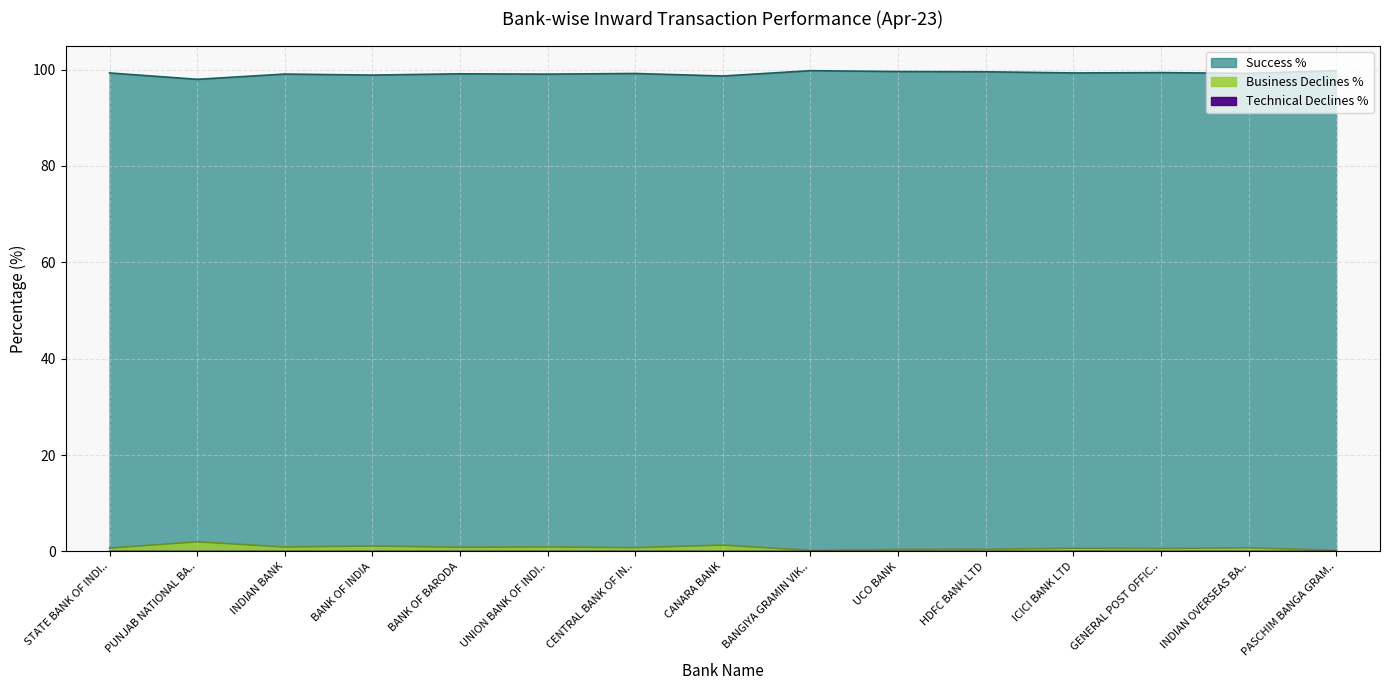

What is the value of the Business Declines % point at the 4th from the left?

1.1